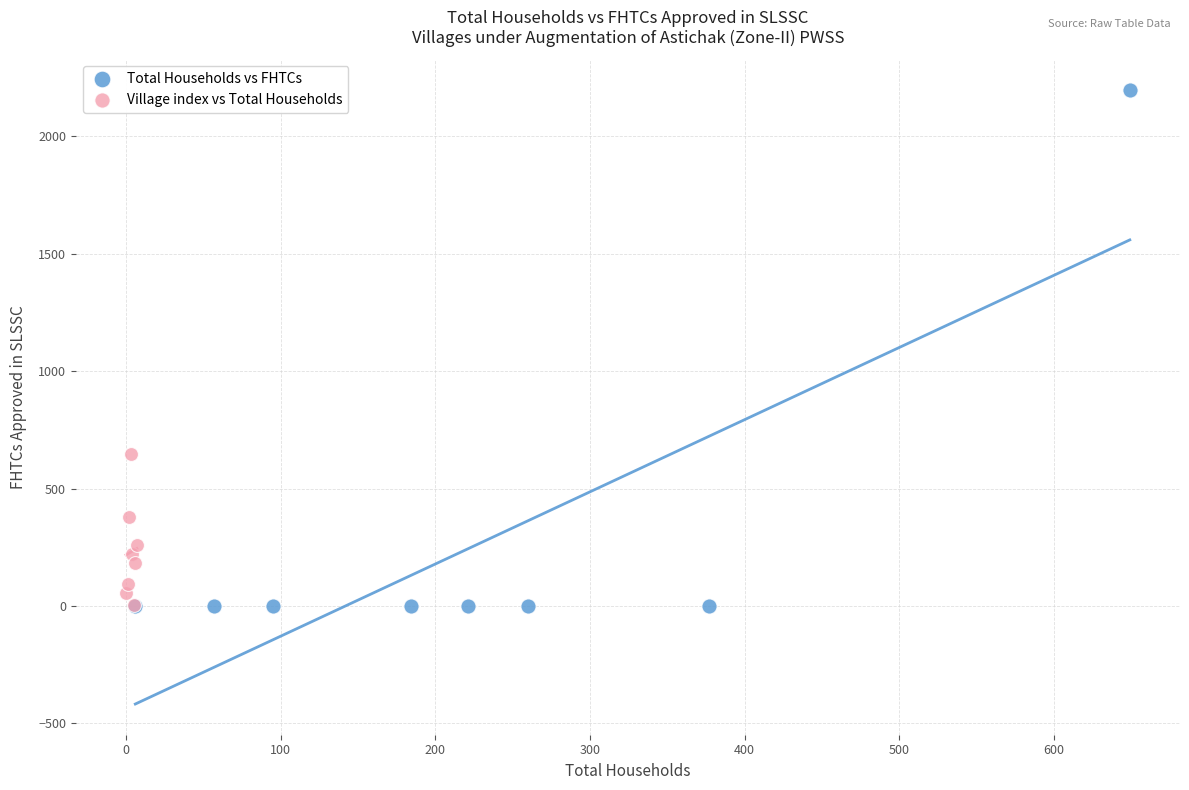

Which series has the widest spread of Y values?

Total Households vs FHTCs